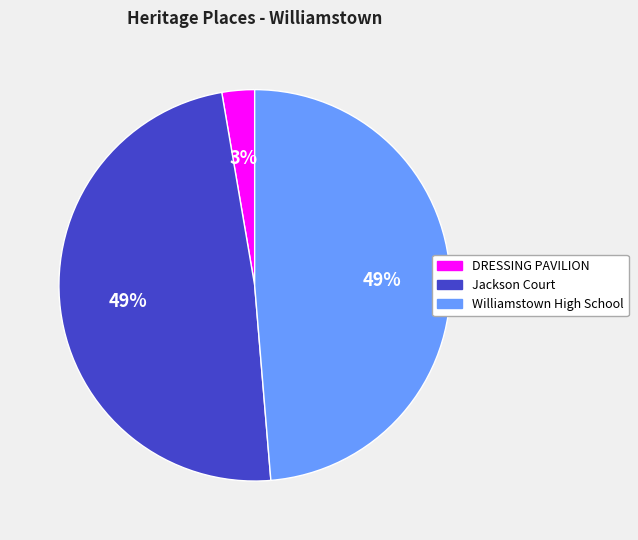

Which category has the smallest portion of the pie?

DRESSING PAVILION